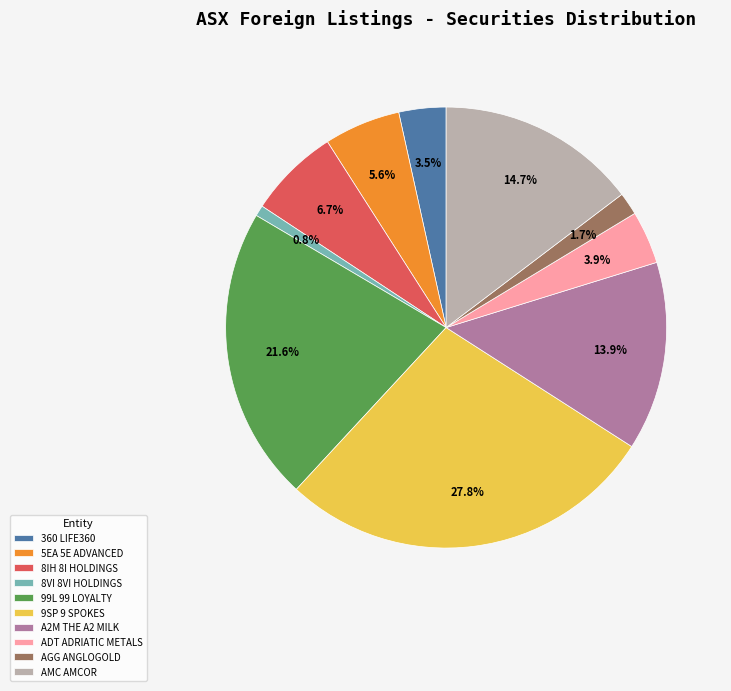

What percentage is NOT represented by A2M THE A2 MILK?

86.1%